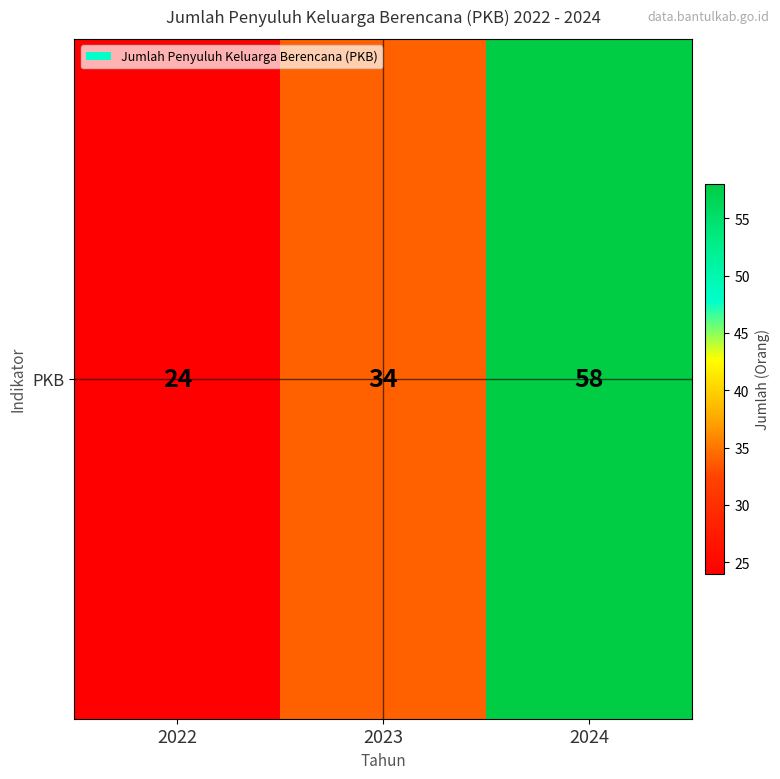

At which label does the data first exceed 34?

2024